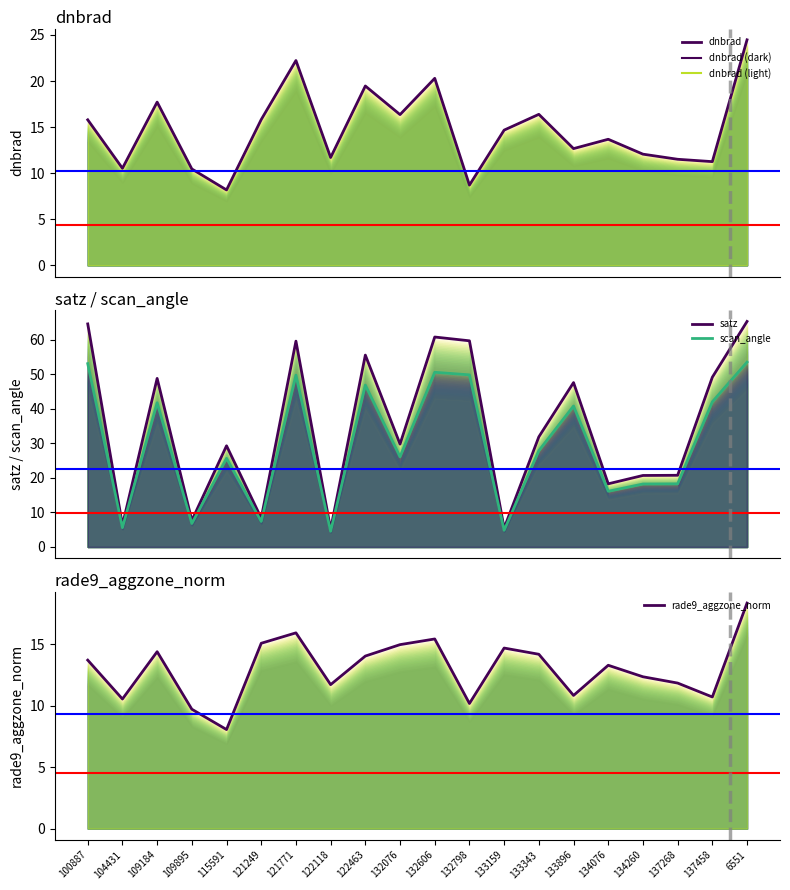

At which category does scan_angle reach its first local valley?

104431